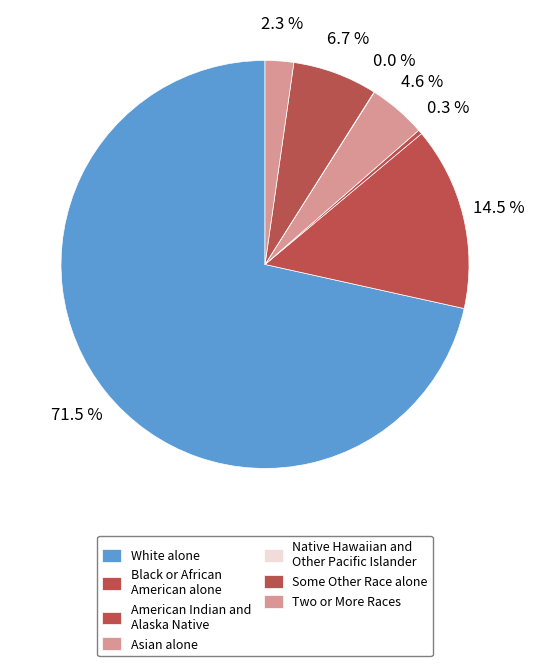

What is the majority slice?

White alone